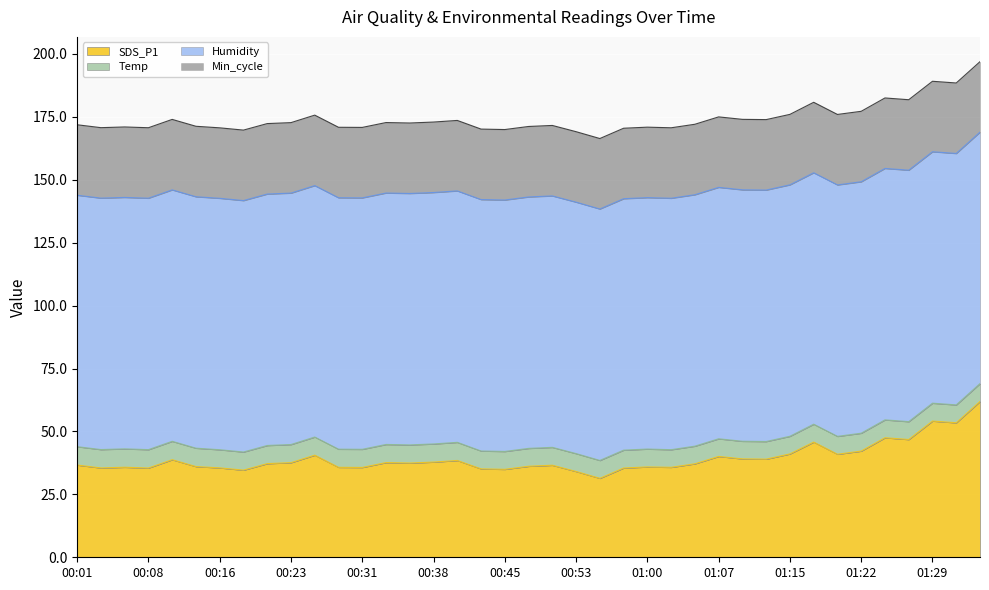

What is the label of the 8th point from the left?

00:18